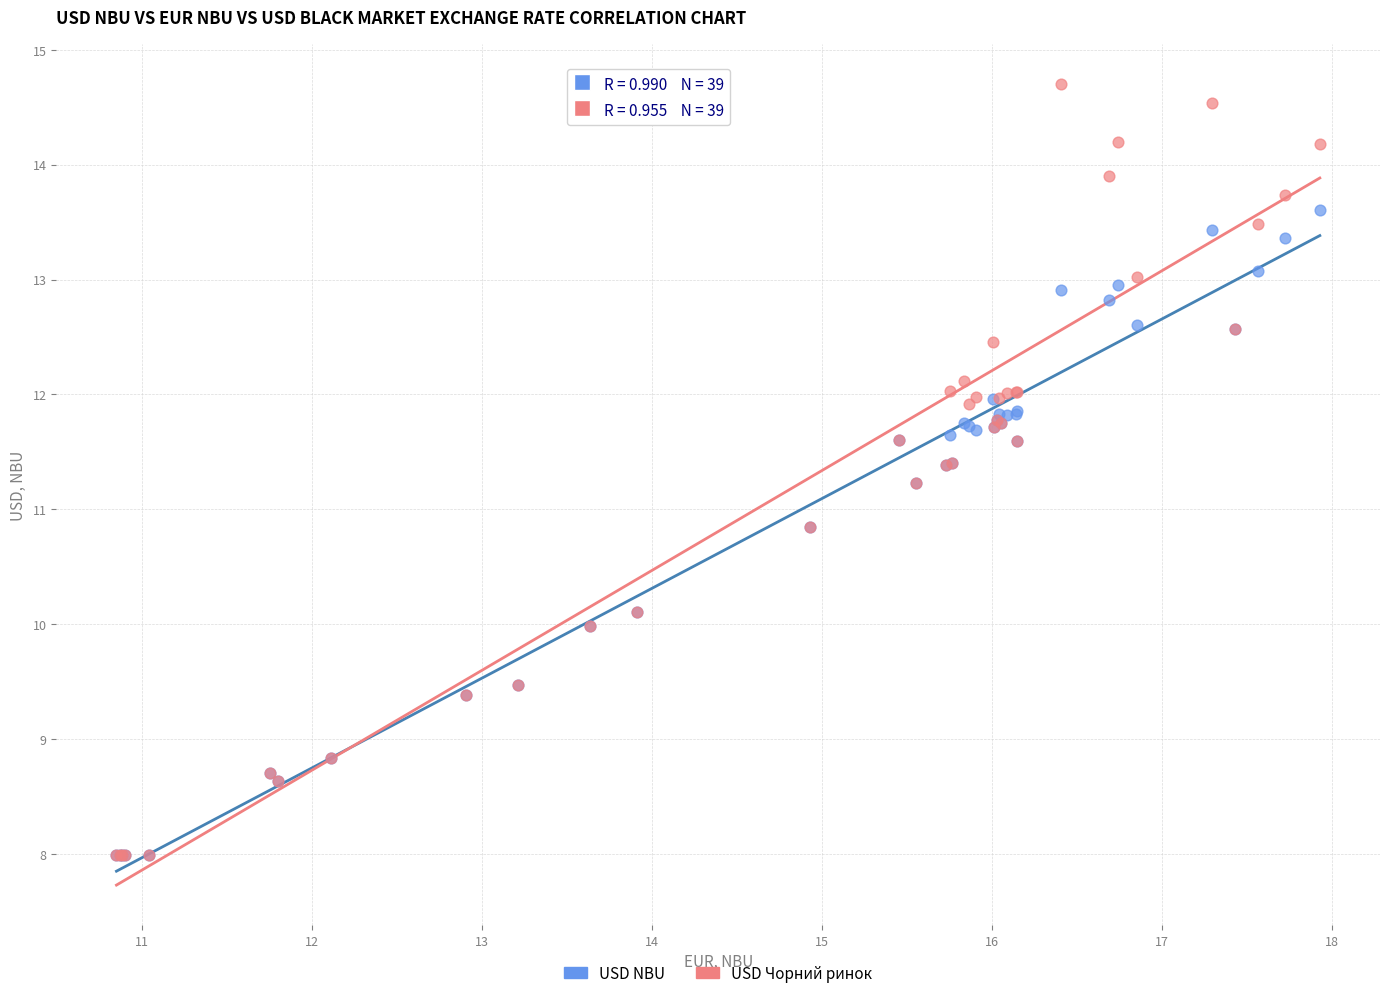

Which series has the widest spread of Y values?

USD Чорний ринок